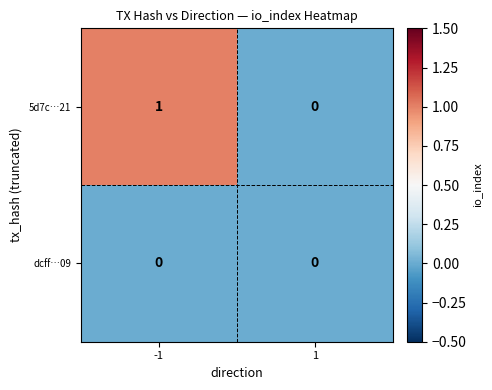

Reading left to right, list all the values displayed in this chart.

5d7c…21: 1	0
dcff…09: 0	0